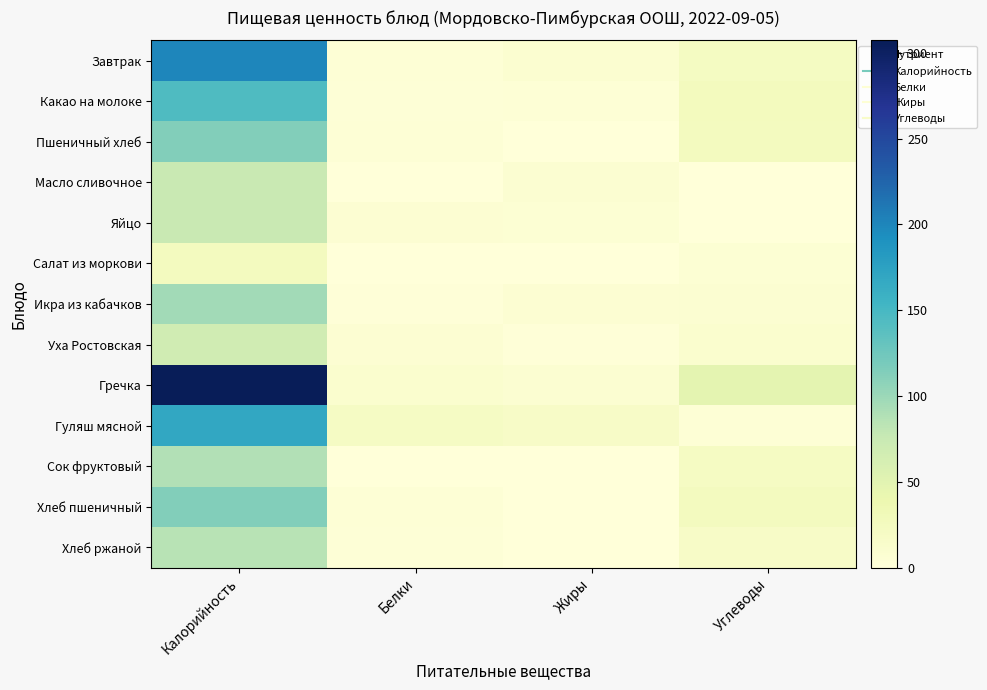

What is the total value across all series at Углеводы?

211.0